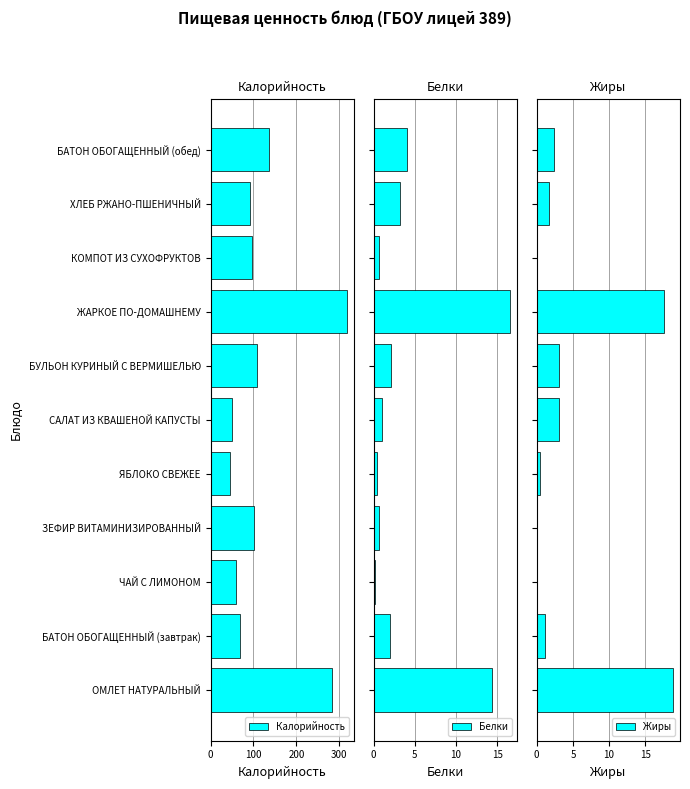

At how many categories does at least one series exceed 123?

3